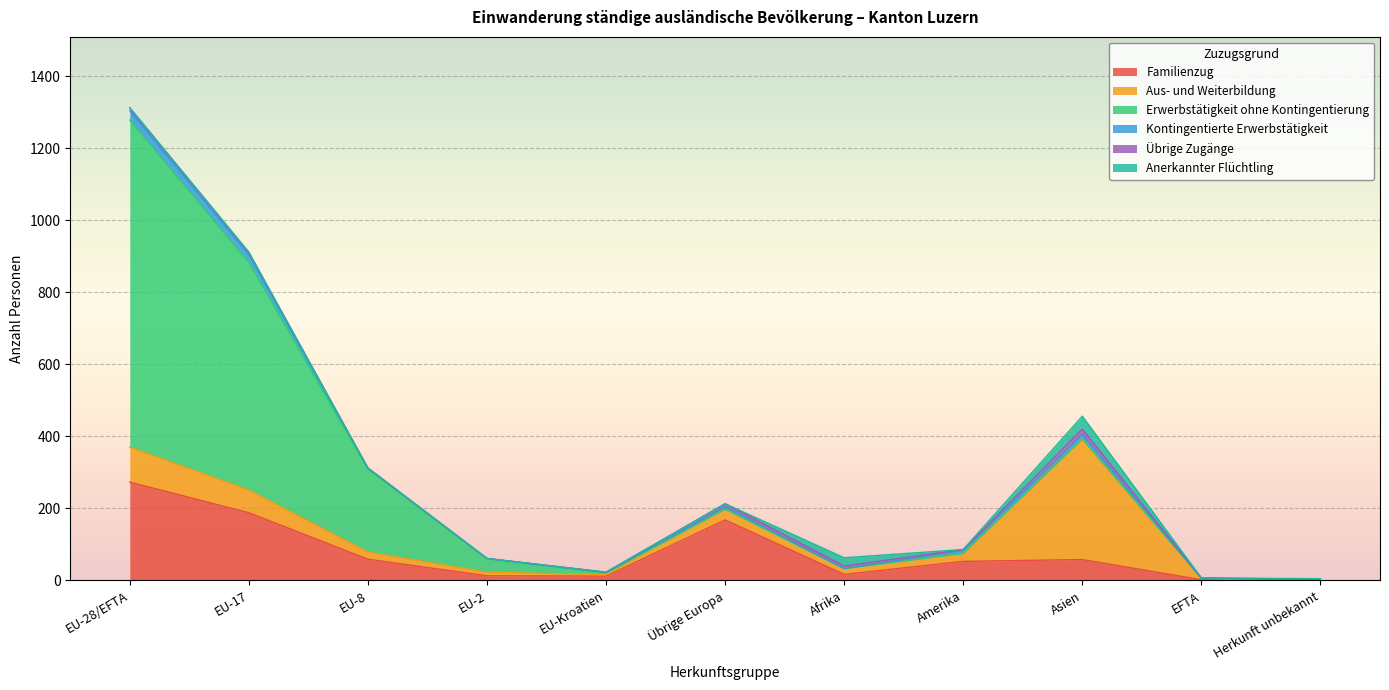

Between Afrika and Übrige Europa, which is larger?

Übrige Europa